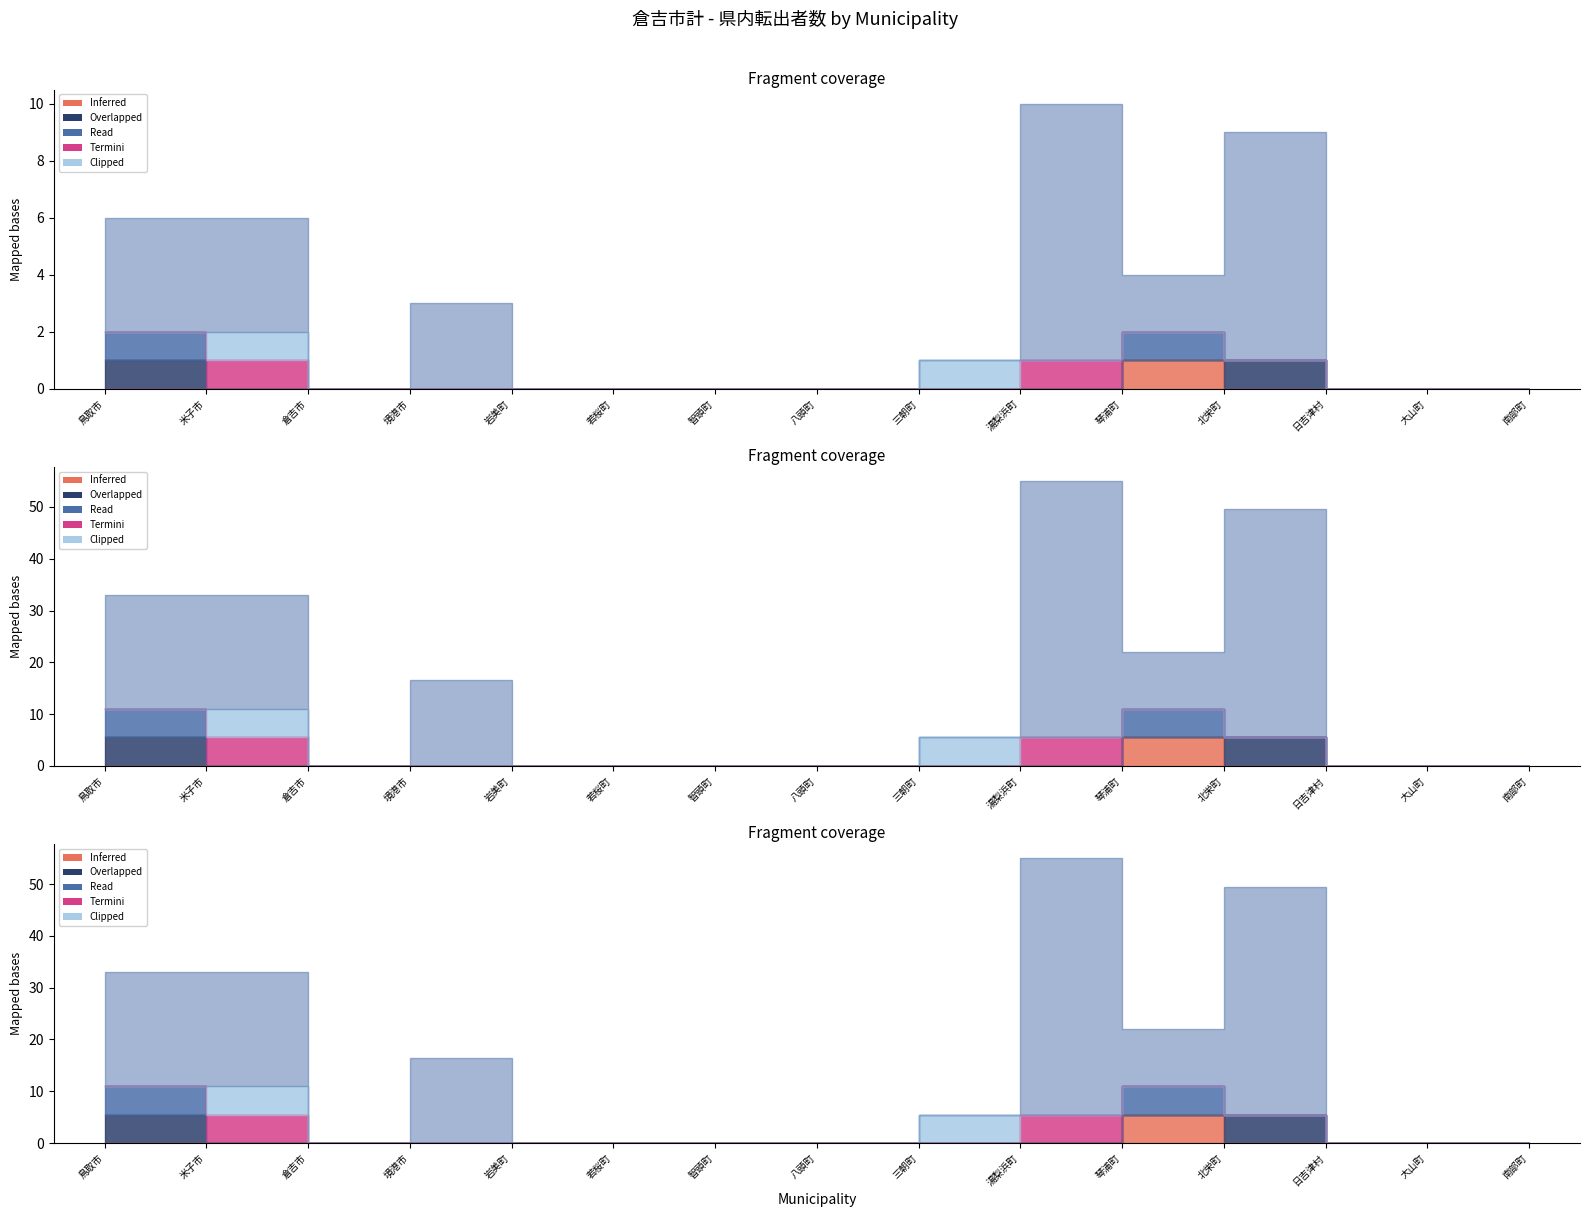

What is the difference between the maximum and minimum values in the 計 series?

10